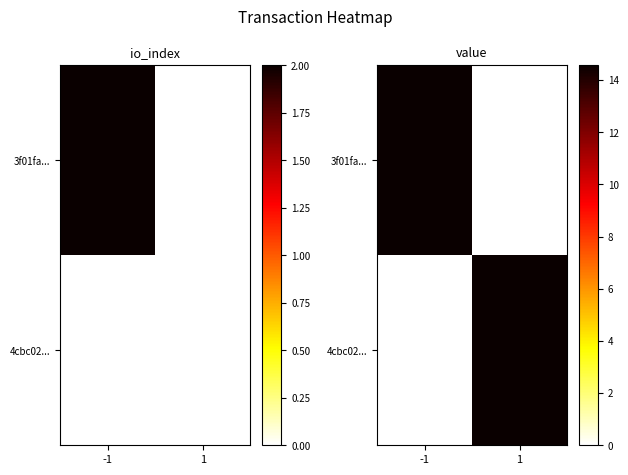

What is the highest value of the 3f01fa... series?

14.6